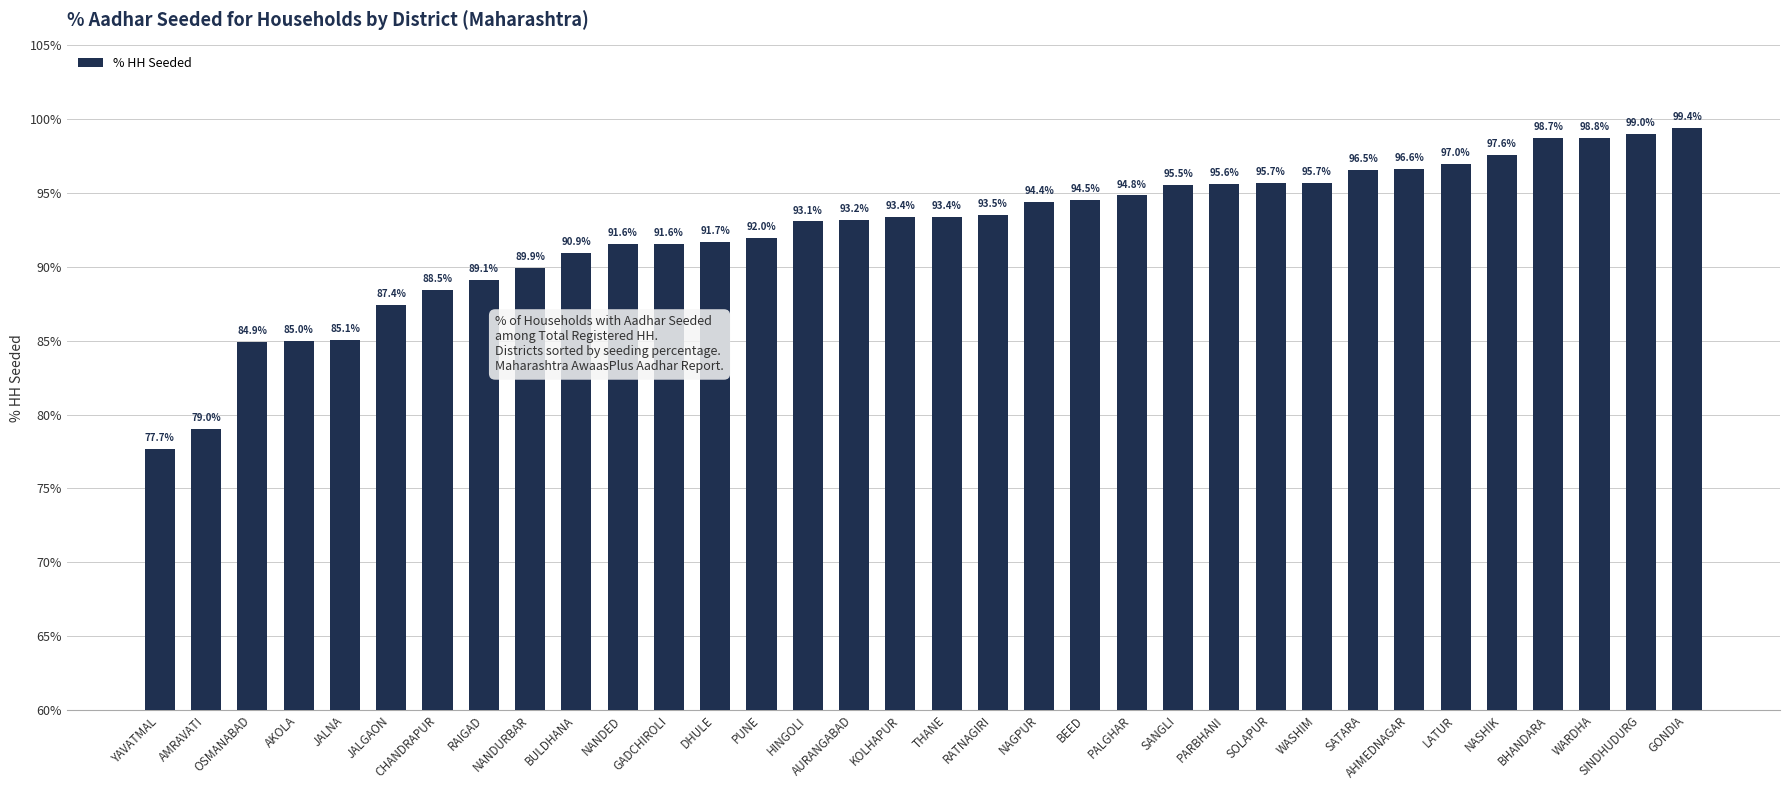

What is the label of the 31st bar from the left?

BHANDARA